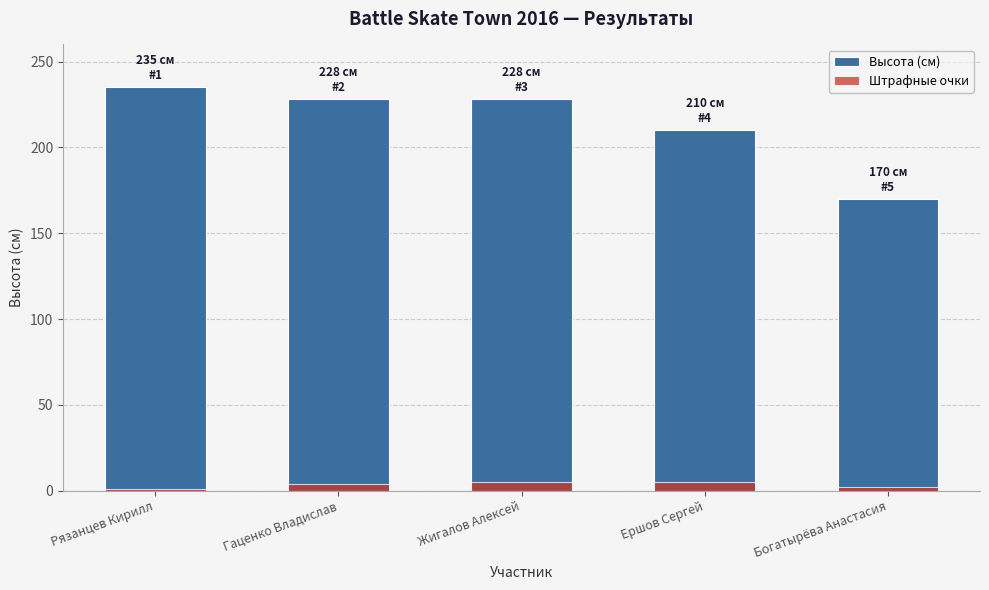

Reading left to right, extract all data points from this chart.

Высота (см): Рязанцев Кирилл=235	Гаценко Владислав=228	Жигалов Алексей=228	Ершов Сергей=210	Богатырёва Анастасия=170
Штрафные очки: Рязанцев Кирилл=1	Гаценко Владислав=4	Жигалов Алексей=5	Ершов Сергей=5	Богатырёва Анастасия=2